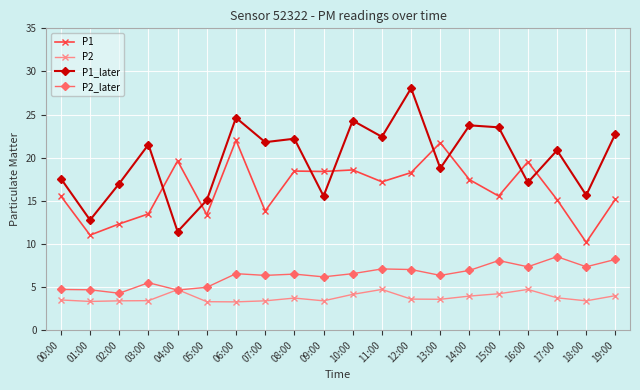

At how many categories does at least one series exceed 14?

19